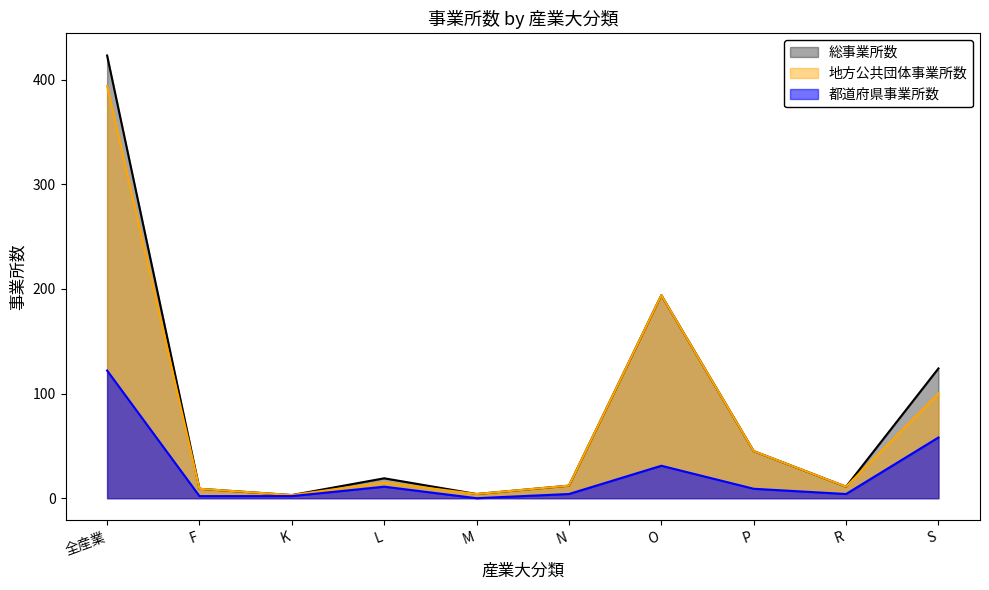

Is it true that 都道府県事業所数 equals 58 at S?

True